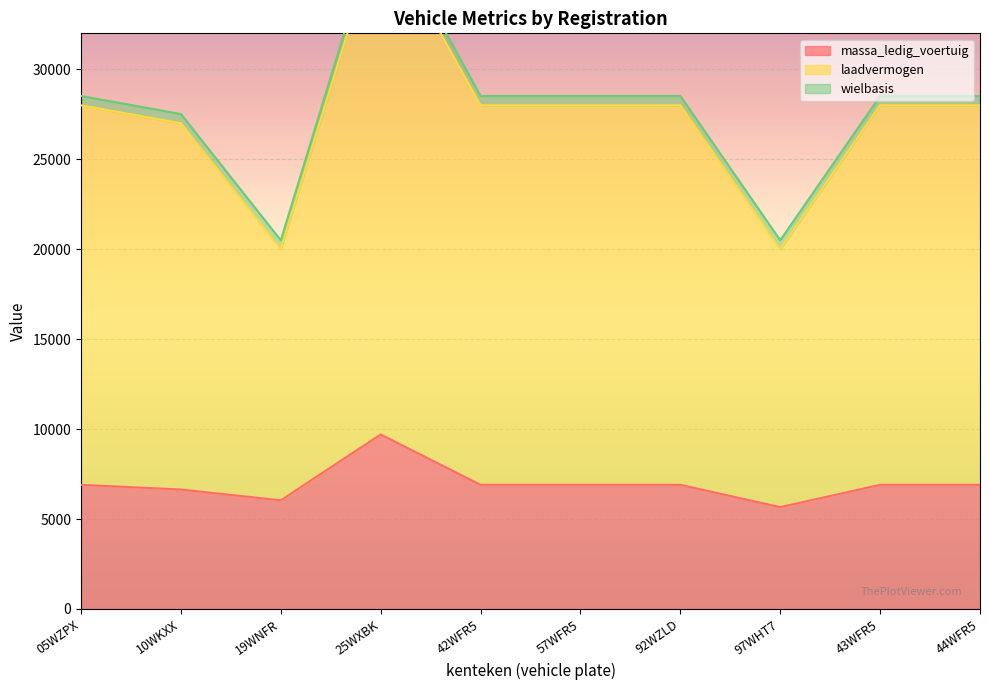

What is the difference between the maximum and minimum values in the laadvermogen series?

18000